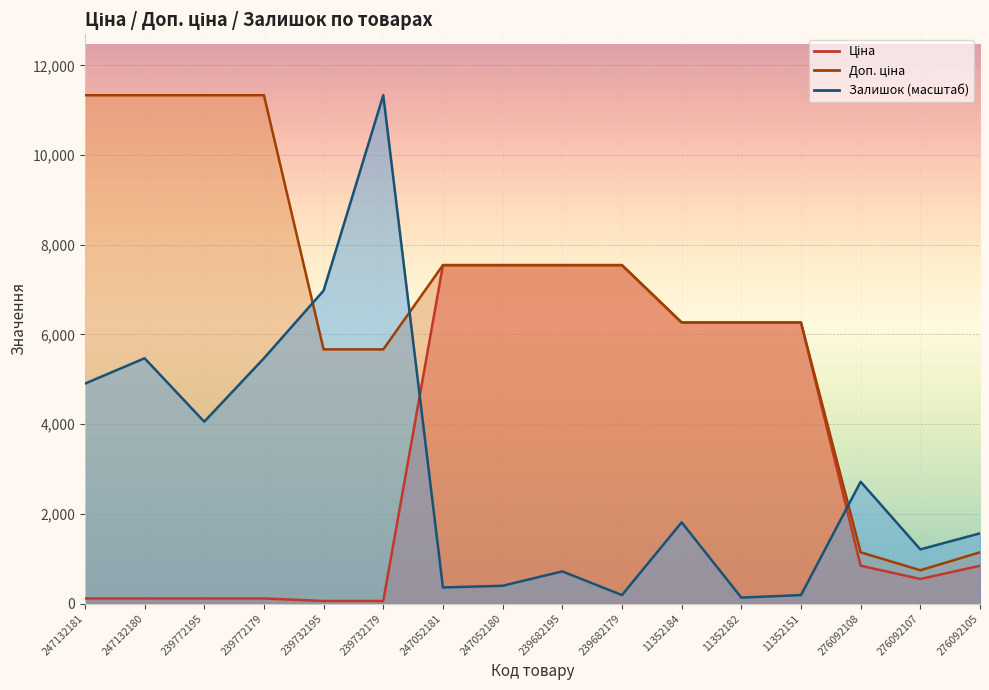

How many data points in Ціна are less than 842?

7